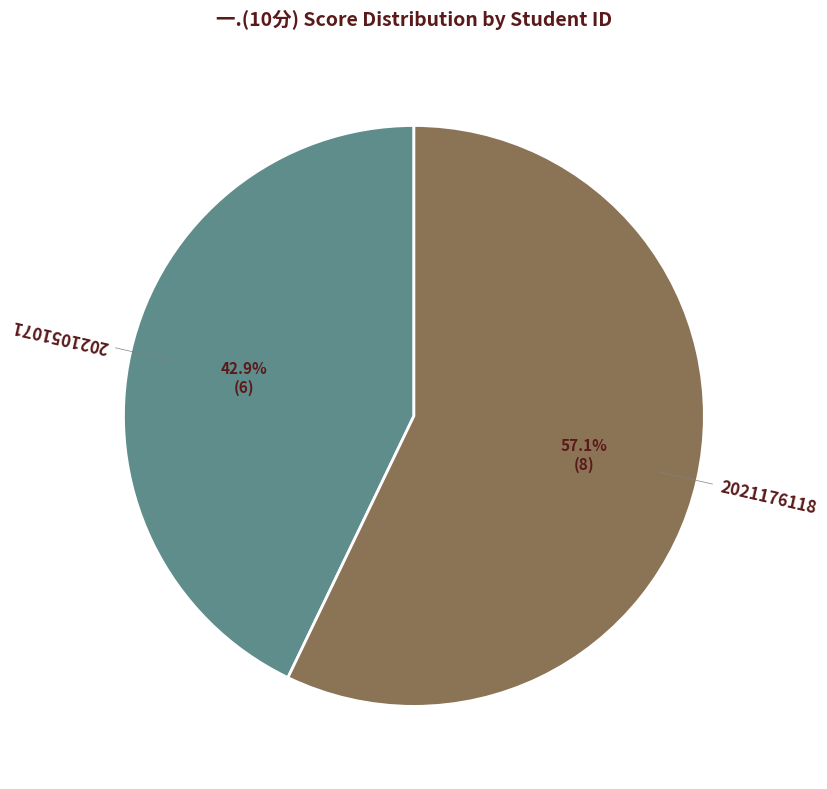

The 2021051071 slice represents 28% of the pie. True or false?

False